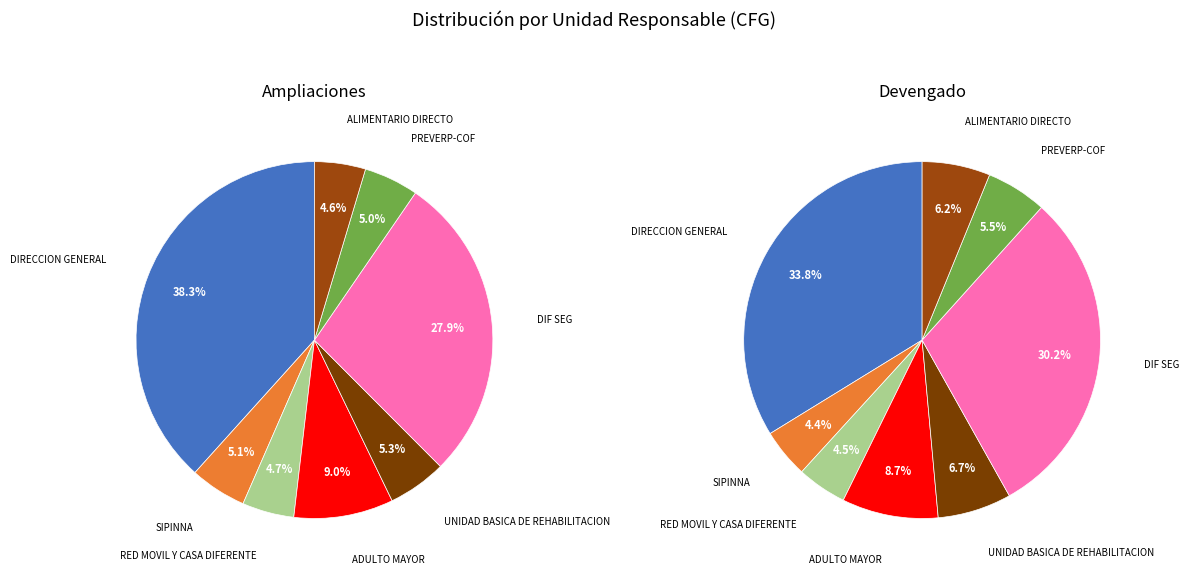

To the nearest percent, what is the difference between the largest and smallest slice percentages?

34%